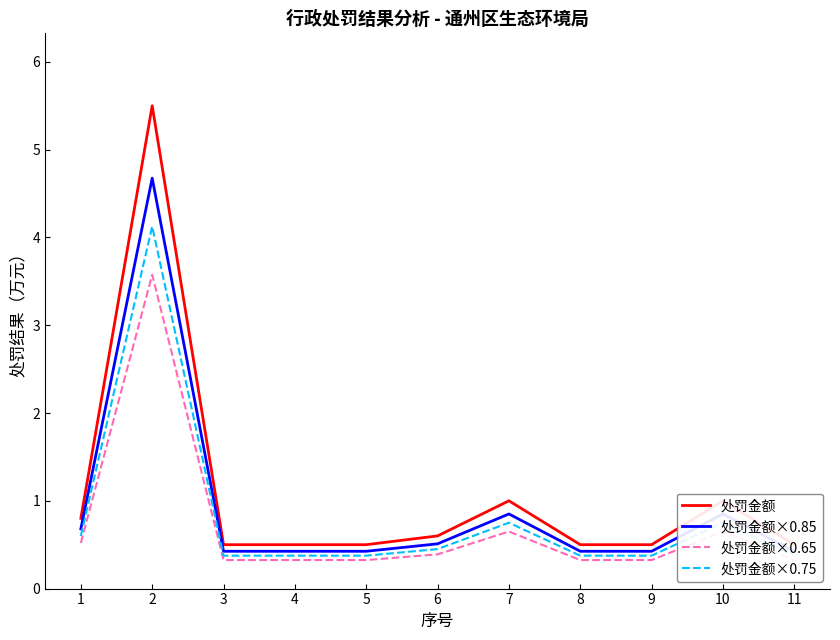

At 2, list the series in order from largest to smallest.

处罚金额, 处罚金额×0.85, 处罚金额×0.75, 处罚金额×0.65